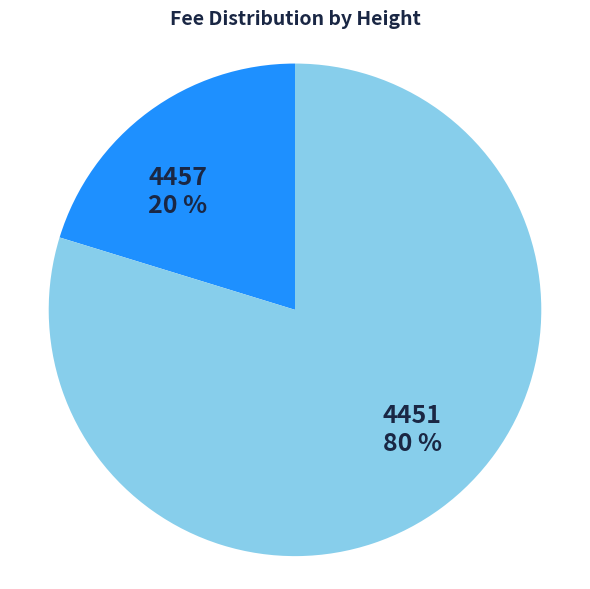

The 4457 slice represents 33% of the pie. True or false?

False